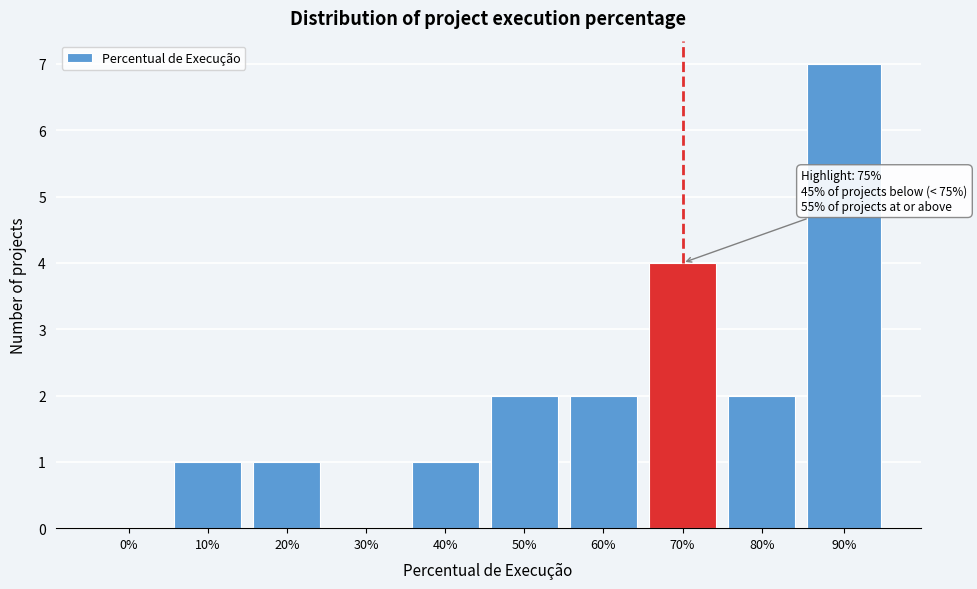

Reading right to left, list all the values displayed in this chart.

90%=7	80%=2	70%=4	60%=2	50%=2	40%=1	30%=0	20%=1	10%=1	0%=0